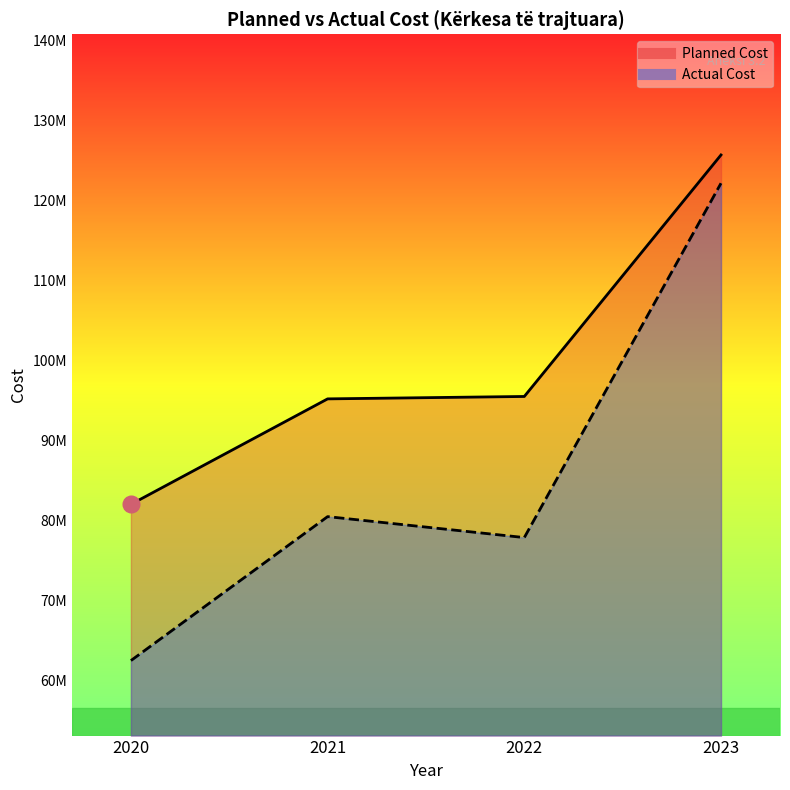

Which series has the largest total across all categories?

Planned Cost